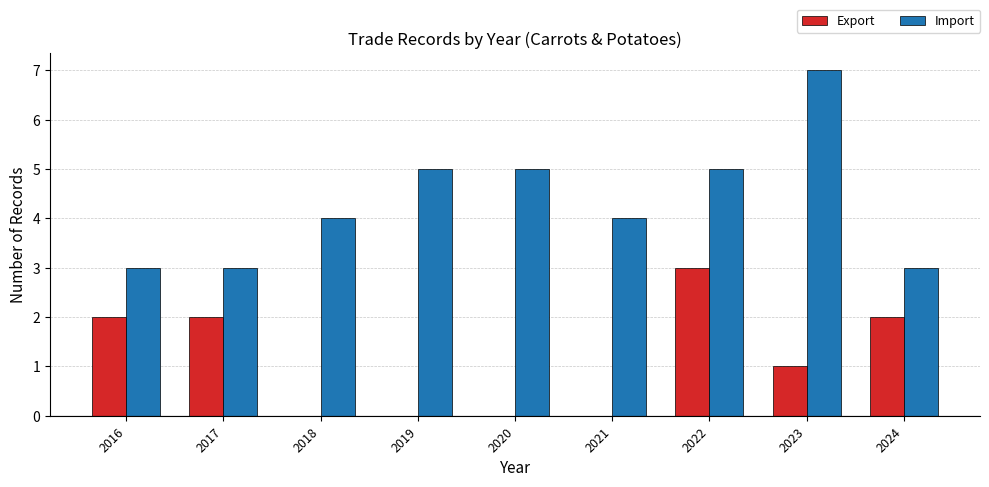

Which series changed the most between 2021 and 2024?

Export